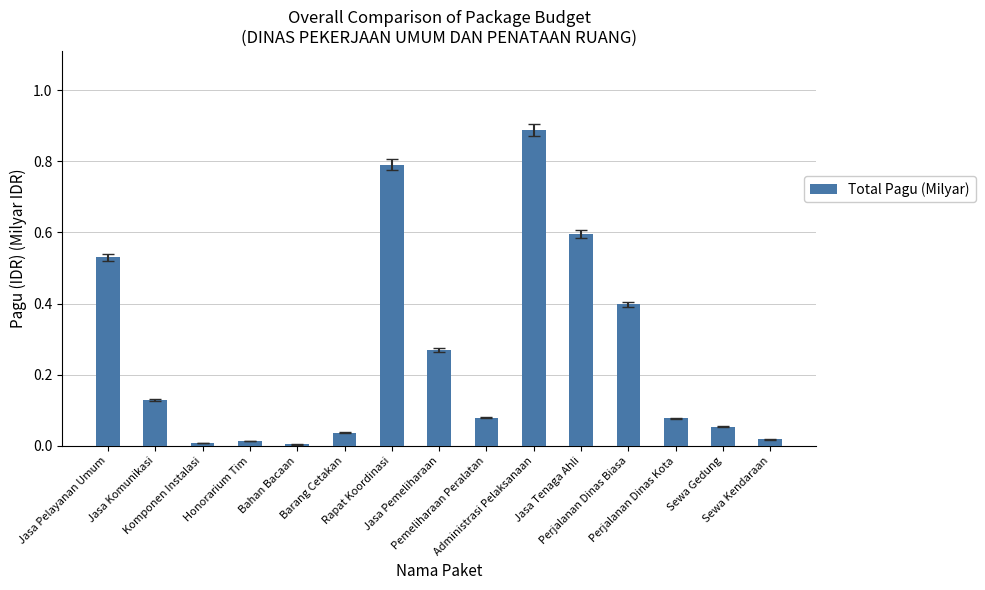

What is the change in value from Bahan Bacaan to Pemeliharaan Peralatan?

+0.1